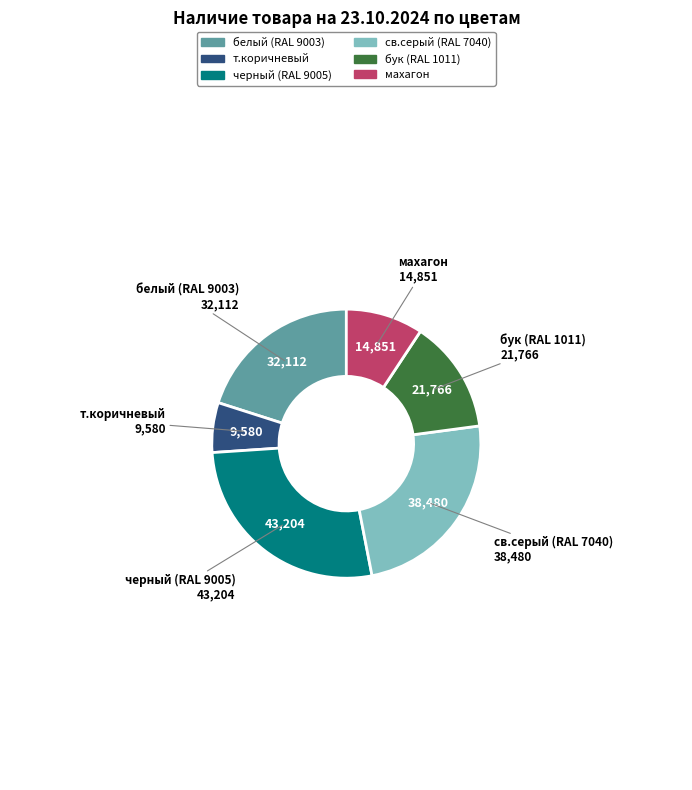

Rank the categories by value from highest to lowest.

черный (RAL 9005), св.серый (RAL 7040), белый (RAL 9003), бук (RAL 1011), махагон, т.коричневый